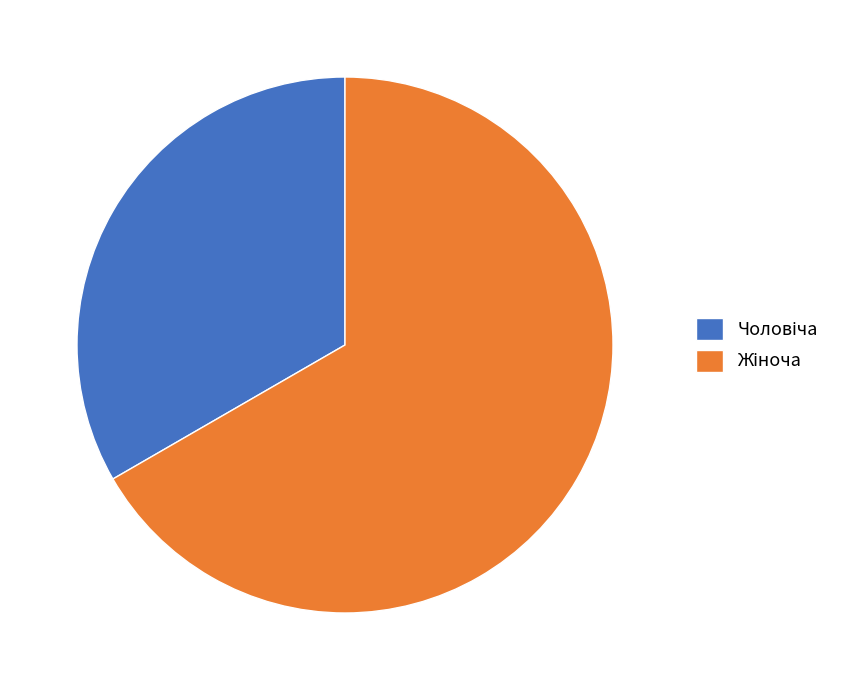

Count the number of slices in the pie.

2